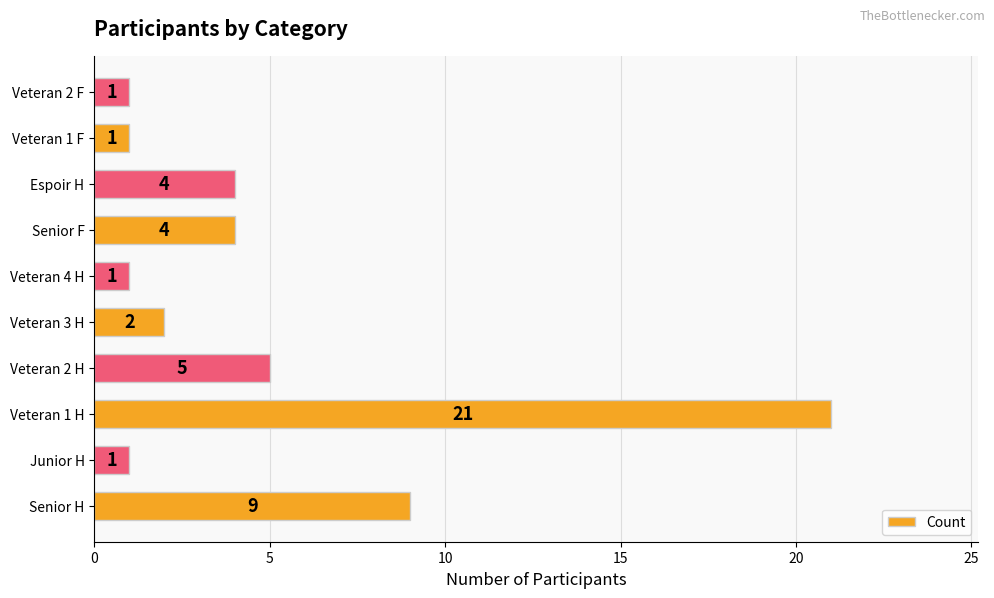

The value at Veteran 3 H is 2. True or false?

True